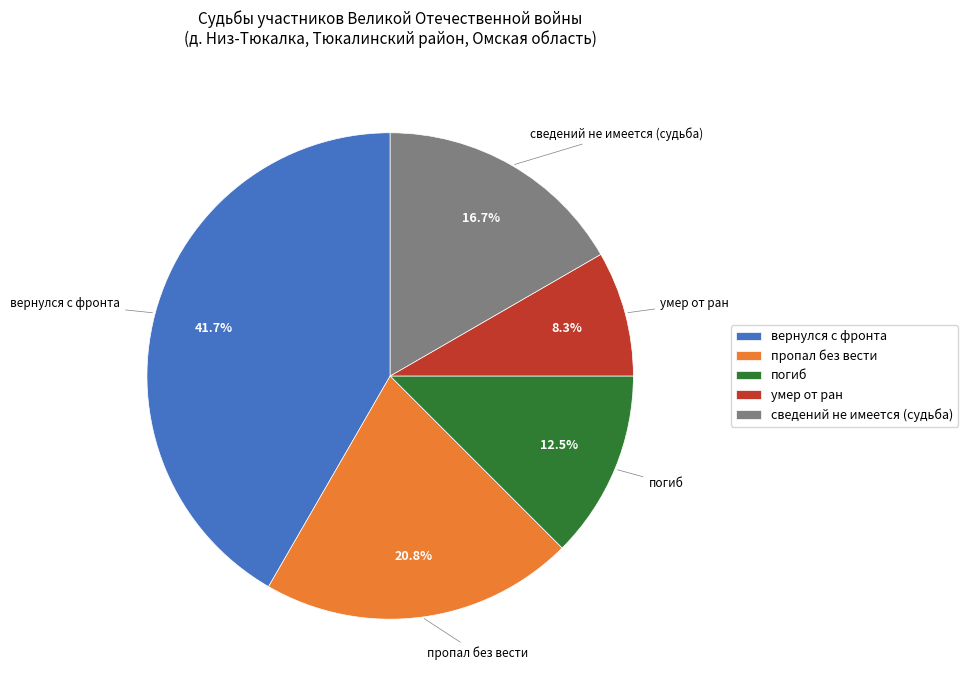

How many slices are in this pie chart?

5